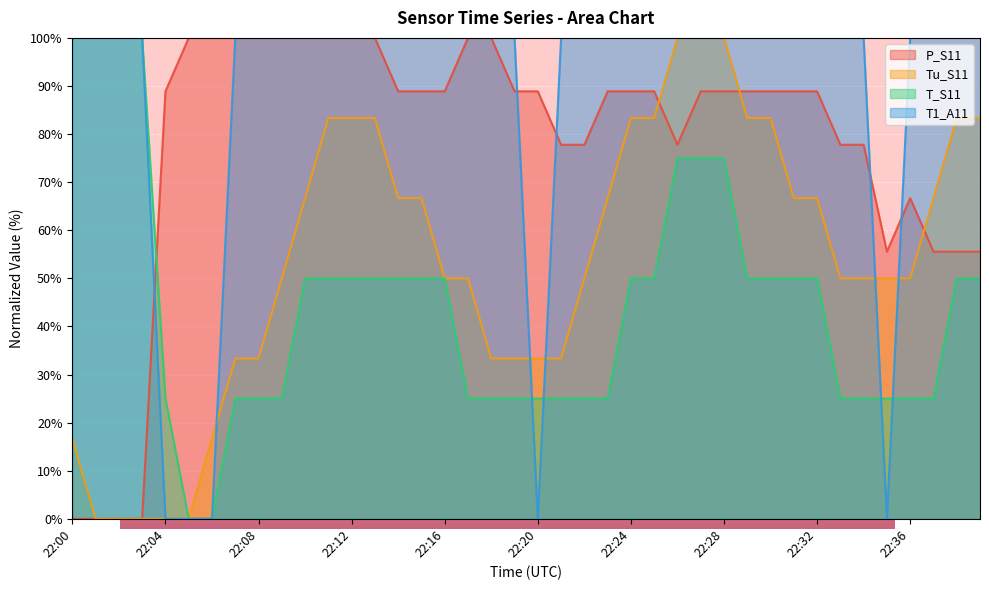

Where is T_S11 nearest to the value 50?

22:10